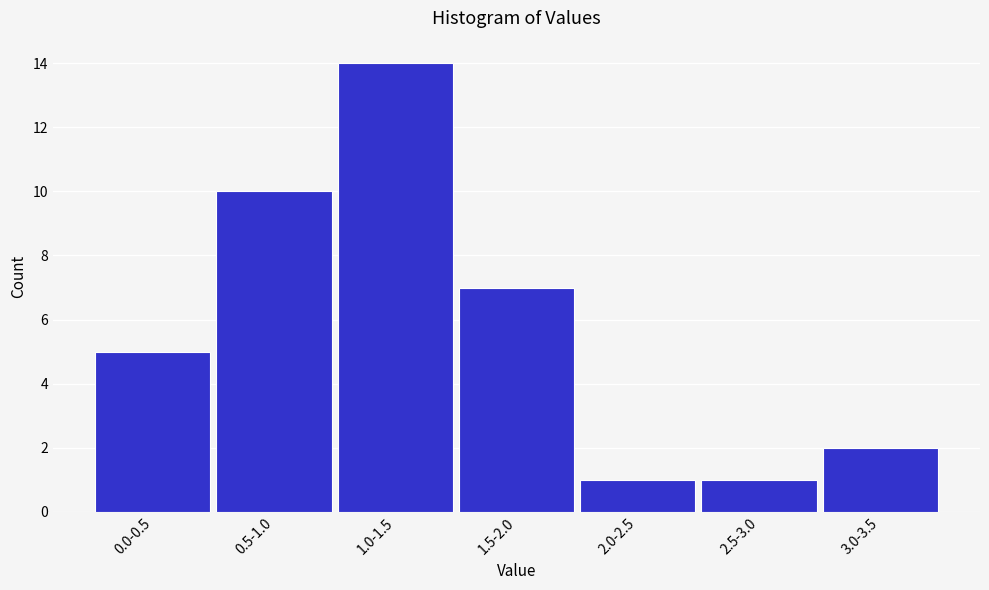

Reading left to right, what are all the values shown in this chart?

0.0-0.5=5	0.5-1.0=10	1.0-1.5=14	1.5-2.0=7	2.0-2.5=1	2.5-3.0=1	3.0-3.5=2